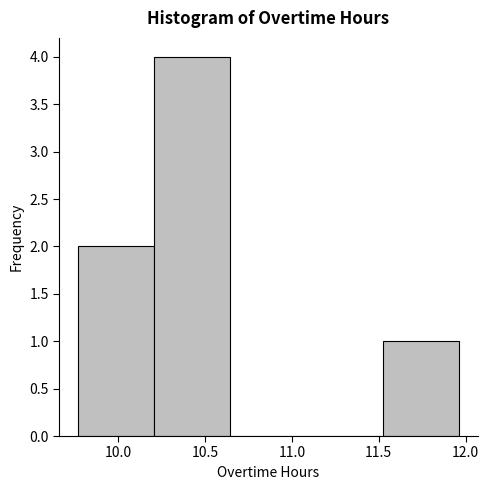

Reading left to right, list every bar in this chart as the range it spans on the x-axis followed by its height. Neither the bar edges nor the heights are printed on the chart, so give them approximately, as read against the axes.

9.75 to 10.20: 2
10.20 to 10.65: 4
10.65 to 11.10: 0
11.10 to 11.50: 0
11.50 to 11.95: 1